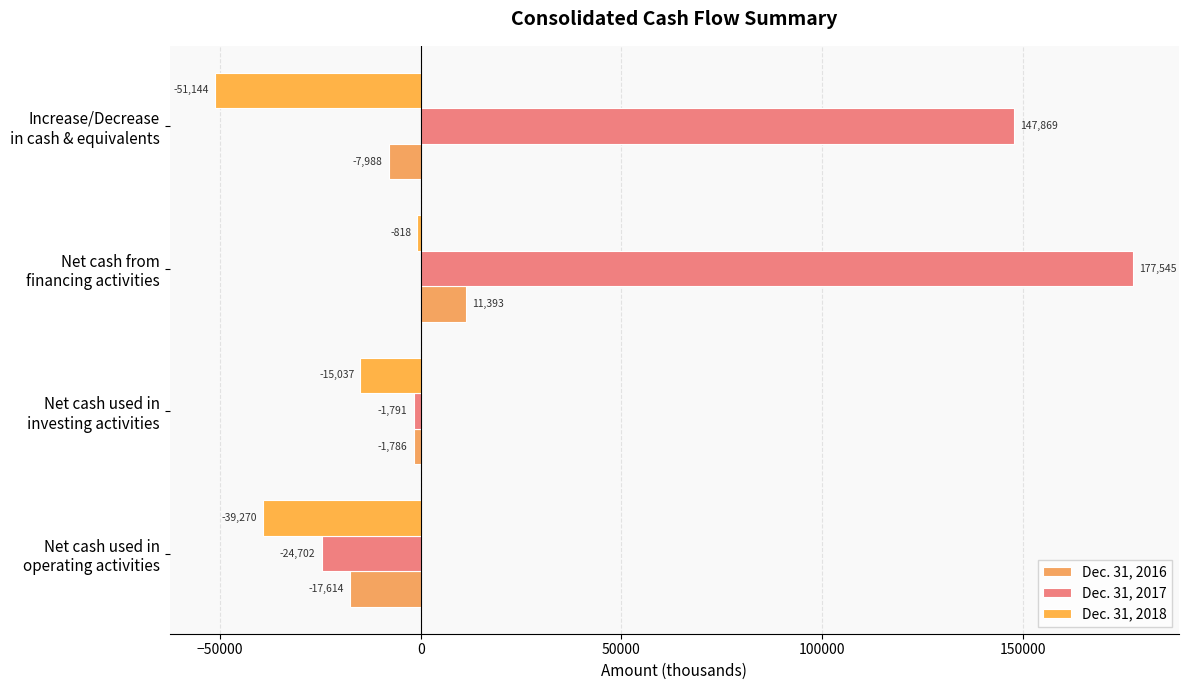

What is the value of the Dec. 31, 2017 bar at the 2nd from the left?

-1791